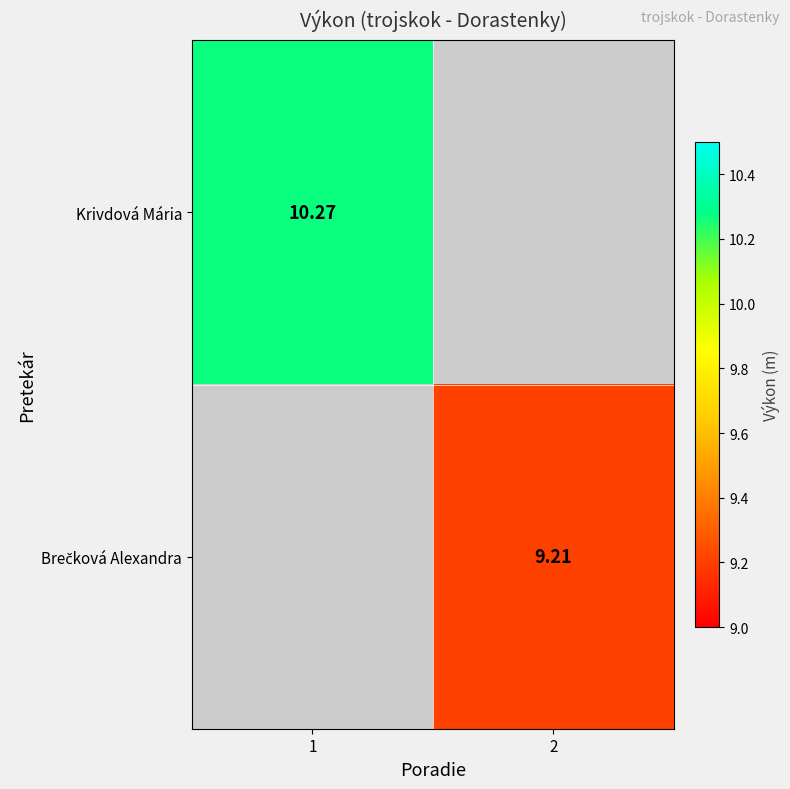

At which category is the sum across all series the highest?

1